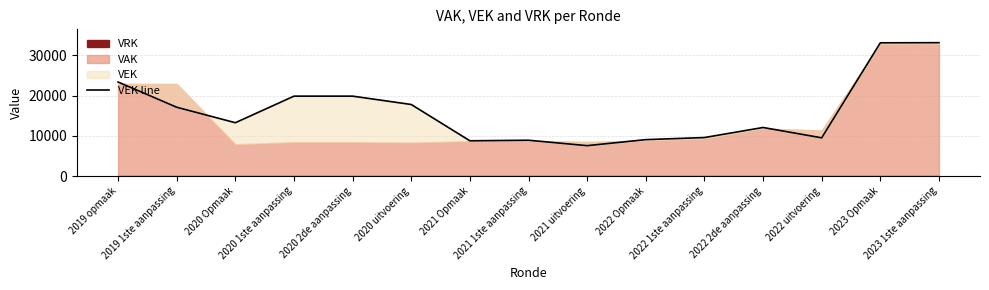

The value at 2022 Opmaak is 9052. True or false?

True